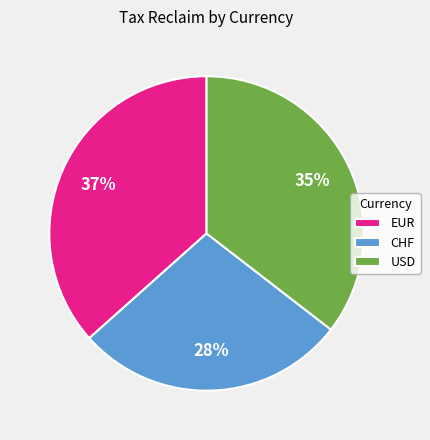

How many slices are in this pie chart?

3